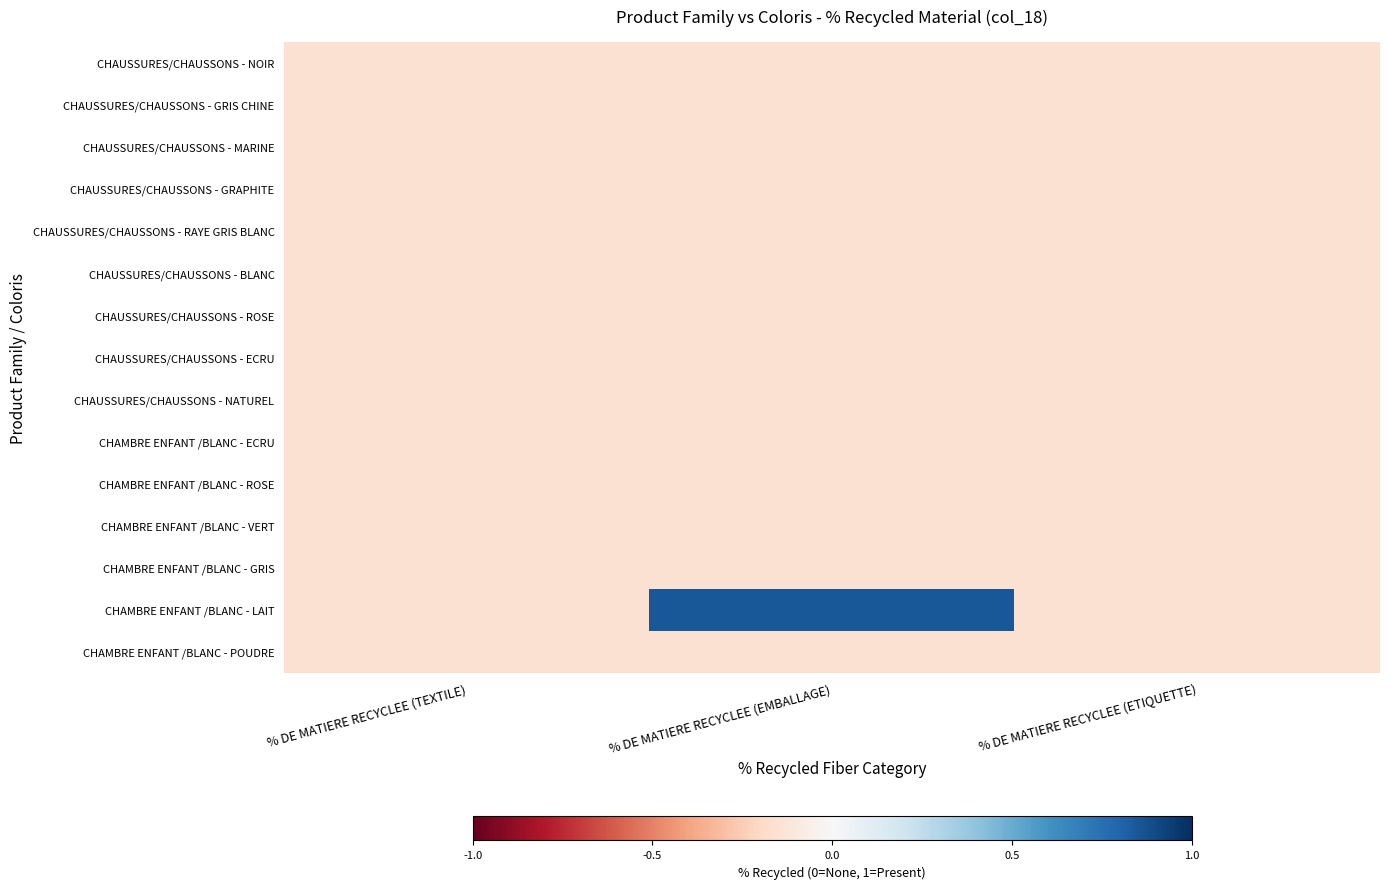

Reading right to left, transcribe all the data shown in this chart.

CHAUSSURES/CHAUSSONS - NOIR: % DE MATIERE RECYCLEE (ETIQUETTE)=-0.1	% DE MATIERE RECYCLEE (EMBALLAGE)=-0.1	% DE MATIERE RECYCLEE (TEXTILE)=-0.1
CHAUSSURES/CHAUSSONS - GRIS CHINE: % DE MATIERE RECYCLEE (ETIQUETTE)=-0.1	% DE MATIERE RECYCLEE (EMBALLAGE)=-0.1	% DE MATIERE RECYCLEE (TEXTILE)=-0.1
CHAUSSURES/CHAUSSONS - MARINE: % DE MATIERE RECYCLEE (ETIQUETTE)=-0.1	% DE MATIERE RECYCLEE (EMBALLAGE)=-0.1	% DE MATIERE RECYCLEE (TEXTILE)=-0.1
CHAUSSURES/CHAUSSONS - GRAPHITE: % DE MATIERE RECYCLEE (ETIQUETTE)=-0.1	% DE MATIERE RECYCLEE (EMBALLAGE)=-0.1	% DE MATIERE RECYCLEE (TEXTILE)=-0.1
CHAUSSURES/CHAUSSONS - RAYE GRIS BLANC: % DE MATIERE RECYCLEE (ETIQUETTE)=-0.1	% DE MATIERE RECYCLEE (EMBALLAGE)=-0.1	% DE MATIERE RECYCLEE (TEXTILE)=-0.1
CHAUSSURES/CHAUSSONS - BLANC: % DE MATIERE RECYCLEE (ETIQUETTE)=-0.1	% DE MATIERE RECYCLEE (EMBALLAGE)=-0.1	% DE MATIERE RECYCLEE (TEXTILE)=-0.1
CHAUSSURES/CHAUSSONS - ROSE: % DE MATIERE RECYCLEE (ETIQUETTE)=-0.1	% DE MATIERE RECYCLEE (EMBALLAGE)=-0.1	% DE MATIERE RECYCLEE (TEXTILE)=-0.1
CHAUSSURES/CHAUSSONS - ECRU: % DE MATIERE RECYCLEE (ETIQUETTE)=-0.1	% DE MATIERE RECYCLEE (EMBALLAGE)=-0.1	% DE MATIERE RECYCLEE (TEXTILE)=-0.1
CHAUSSURES/CHAUSSONS - NATUREL: % DE MATIERE RECYCLEE (ETIQUETTE)=-0.1	% DE MATIERE RECYCLEE (EMBALLAGE)=-0.1	% DE MATIERE RECYCLEE (TEXTILE)=-0.1
CHAMBRE ENFANT /BLANC - ECRU: % DE MATIERE RECYCLEE (ETIQUETTE)=-0.1	% DE MATIERE RECYCLEE (EMBALLAGE)=-0.1	% DE MATIERE RECYCLEE (TEXTILE)=-0.1
CHAMBRE ENFANT /BLANC - ROSE: % DE MATIERE RECYCLEE (ETIQUETTE)=-0.1	% DE MATIERE RECYCLEE (EMBALLAGE)=-0.1	% DE MATIERE RECYCLEE (TEXTILE)=-0.1
CHAMBRE ENFANT /BLANC - VERT: % DE MATIERE RECYCLEE (ETIQUETTE)=-0.1	% DE MATIERE RECYCLEE (EMBALLAGE)=-0.1	% DE MATIERE RECYCLEE (TEXTILE)=-0.1
CHAMBRE ENFANT /BLANC - GRIS: % DE MATIERE RECYCLEE (ETIQUETTE)=-0.1	% DE MATIERE RECYCLEE (EMBALLAGE)=-0.1	% DE MATIERE RECYCLEE (TEXTILE)=-0.1
CHAMBRE ENFANT /BLANC - LAIT: % DE MATIERE RECYCLEE (ETIQUETTE)=-0.1	% DE MATIERE RECYCLEE (EMBALLAGE)=0.8	% DE MATIERE RECYCLEE (TEXTILE)=-0.1
CHAMBRE ENFANT /BLANC - POUDRE: % DE MATIERE RECYCLEE (ETIQUETTE)=-0.1	% DE MATIERE RECYCLEE (EMBALLAGE)=-0.1	% DE MATIERE RECYCLEE (TEXTILE)=-0.1